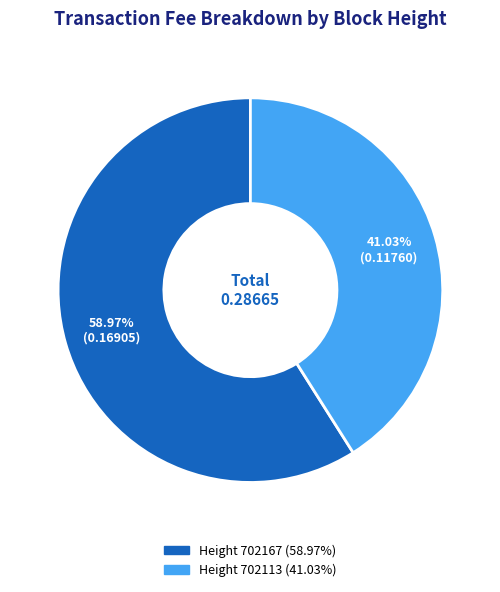

Is there any slice that represents more than half of the pie?

Yes